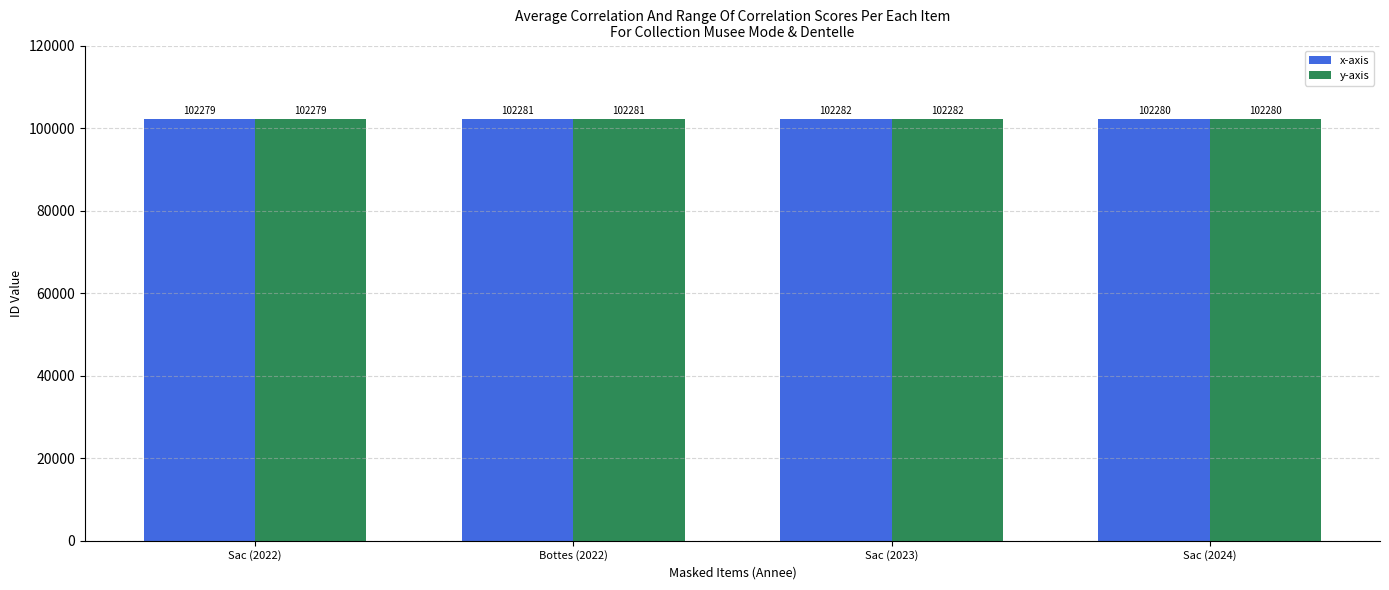

What is the difference between the second highest and second lowest values in the y-axis series?

1